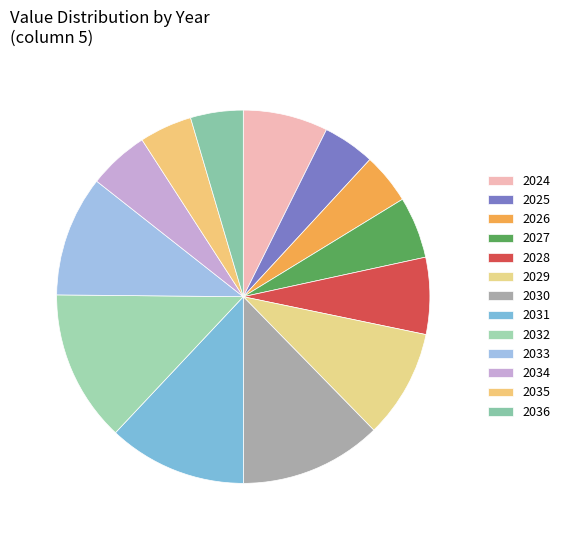

To the nearest percent, what is the difference between the largest and smallest slice percentages?

9%